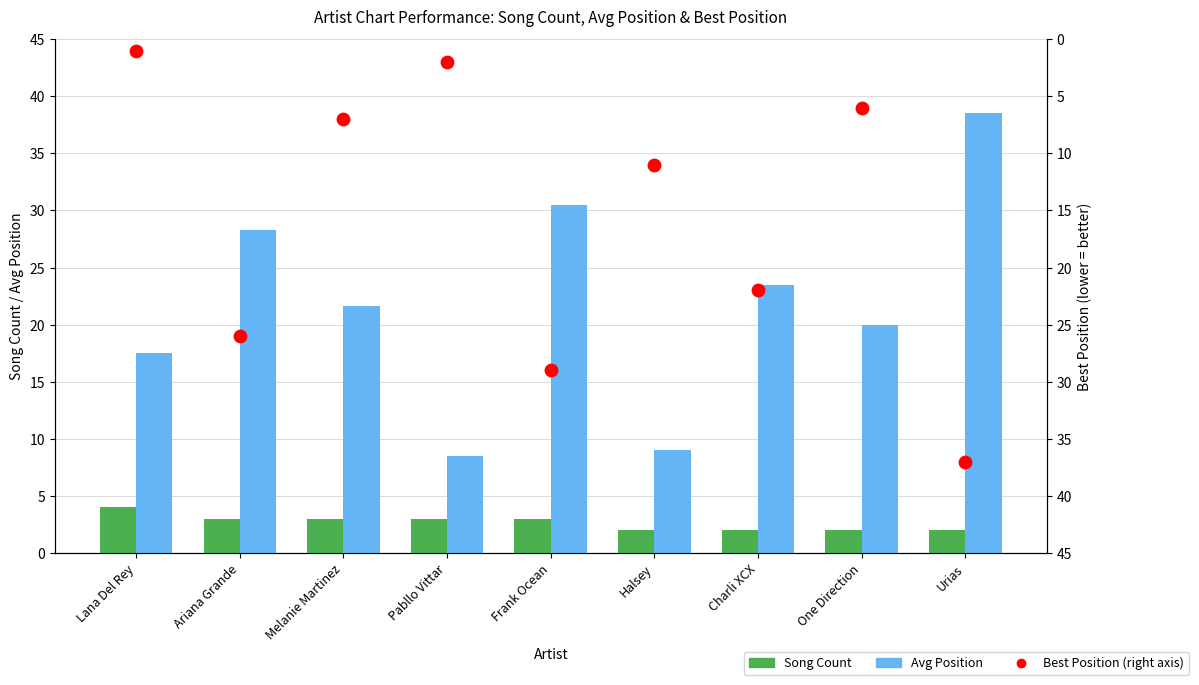

Which series has the largest total across all categories?

Avg Position